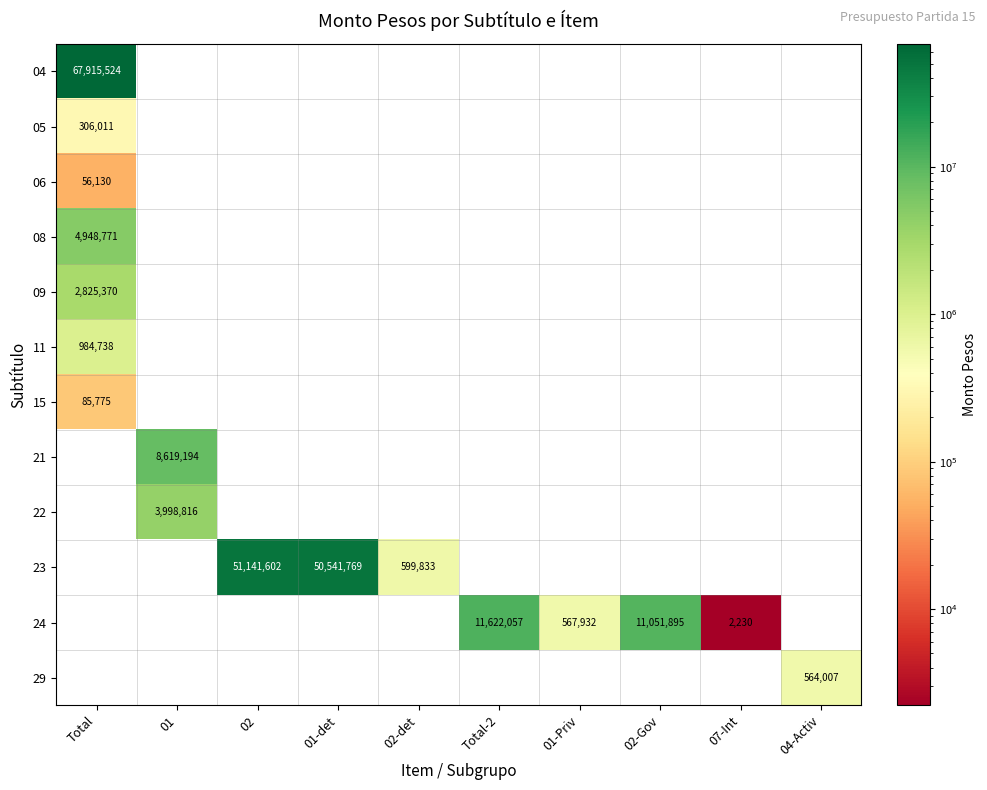

The 24 series shows 567932 at 01-Priv. True or false?

True